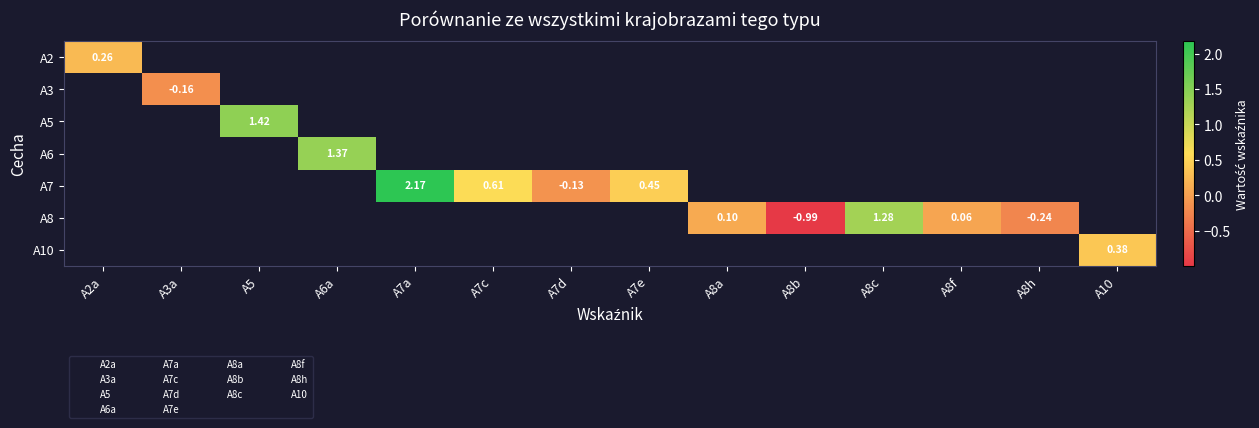

What value does the A3 series have at A3a?

-0.2